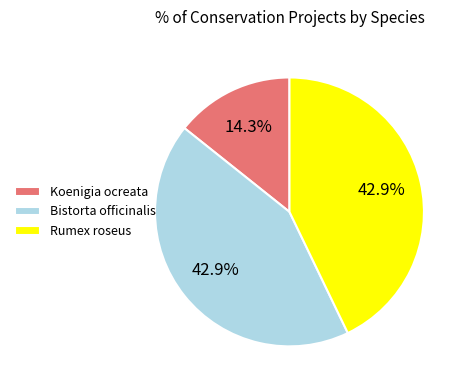

Combined, do Koenigia ocreata and Bistorta officinalis account for over 50%?

Yes